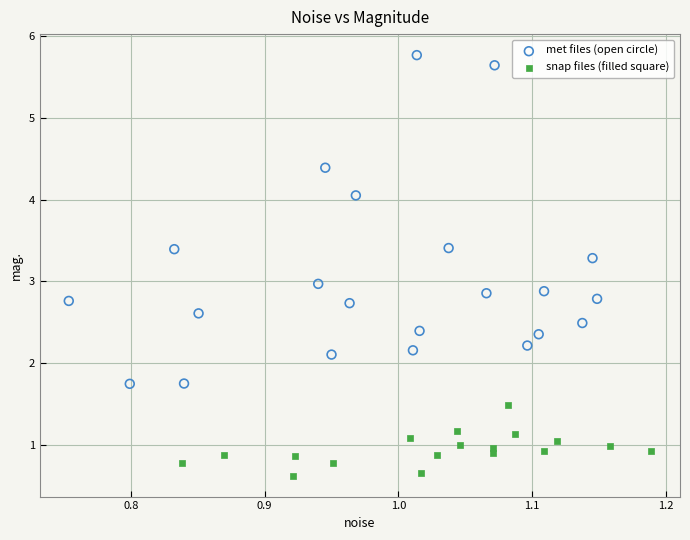

Which series has the largest Y range (max minus min)?

met files (open circle)